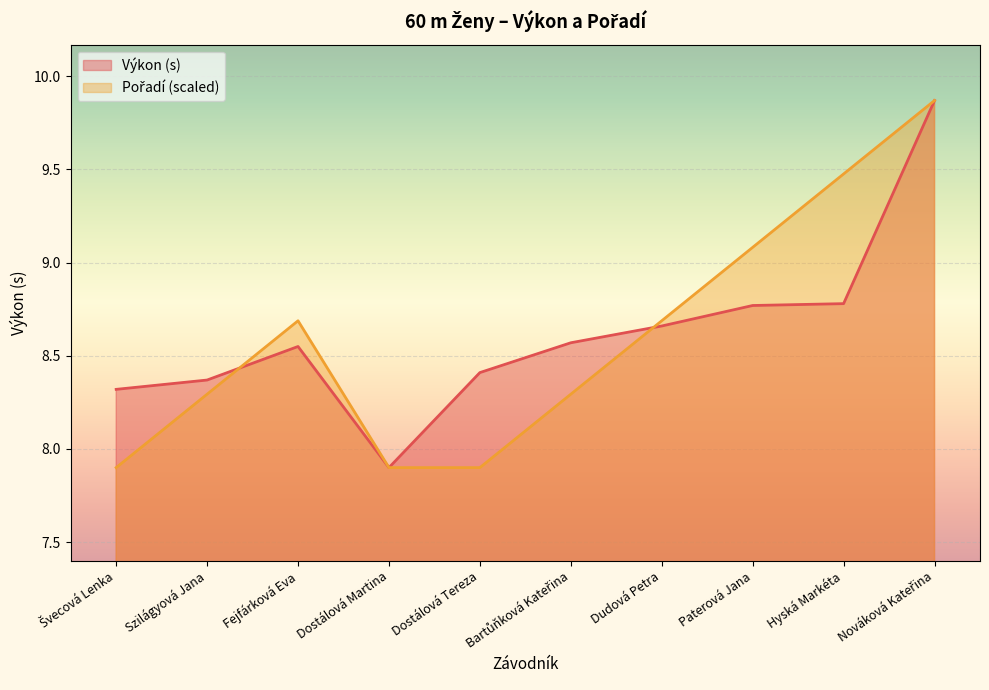

What is the label of the 7th point from the right?

Dostálová Martina